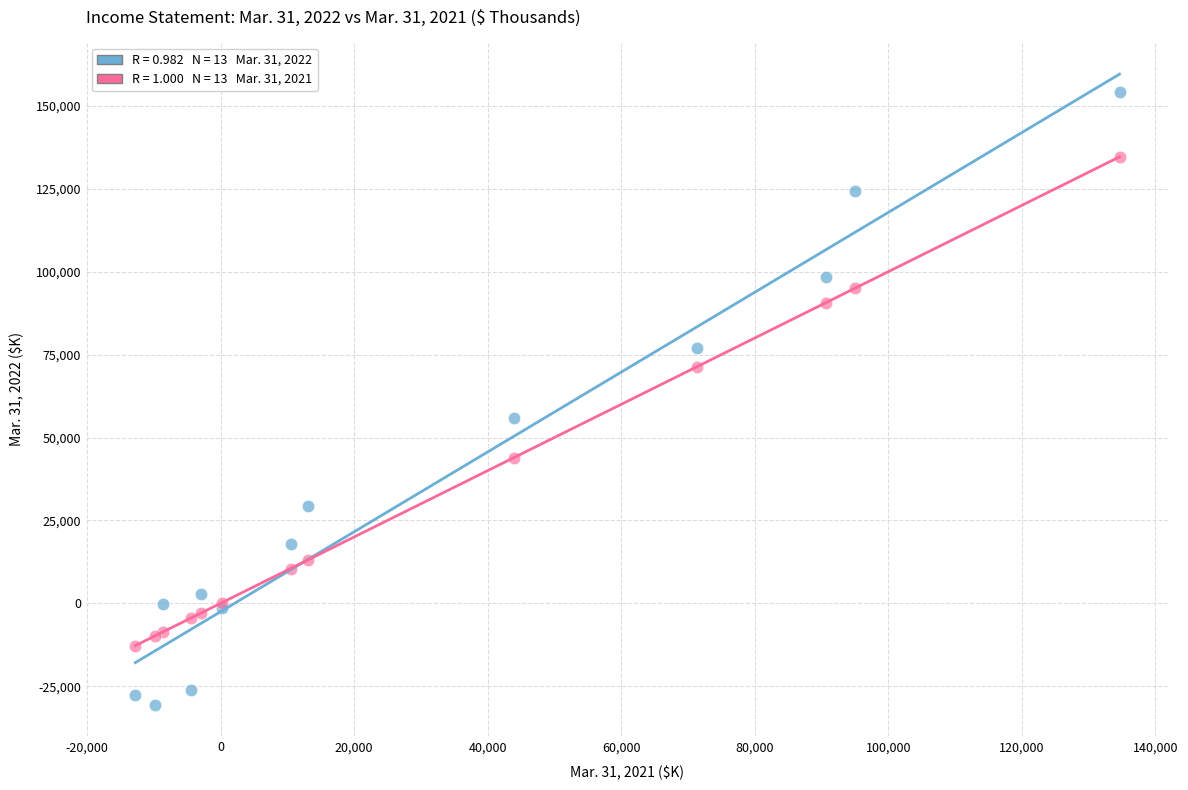

Across all series, what Y value is closest to 61800?

55940